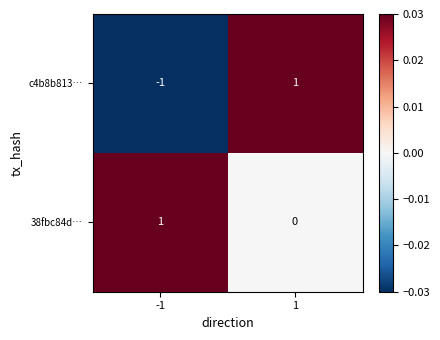

Which series has the largest range (max minus min)?

c4b8b813…